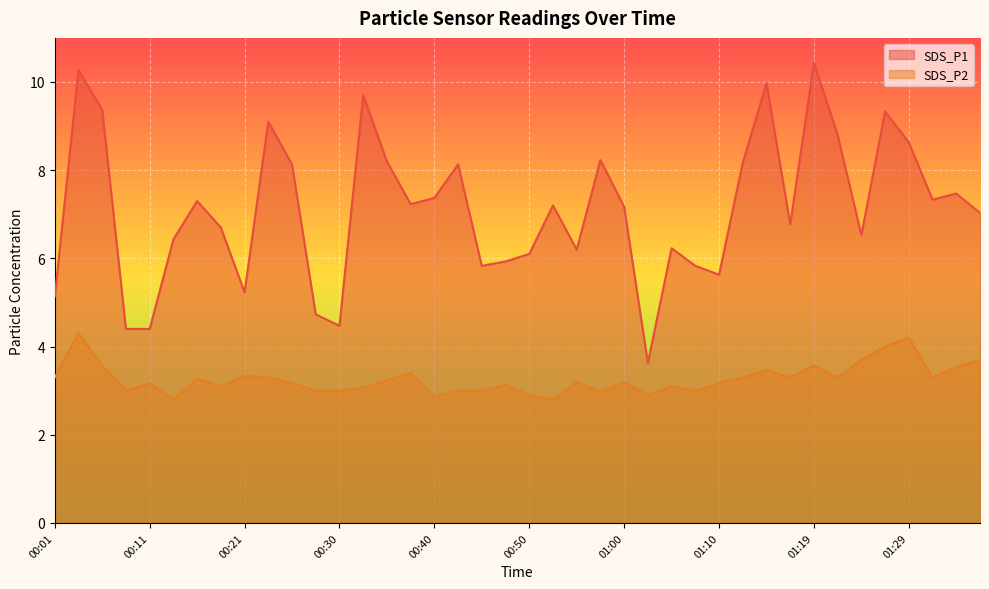

Where is the first local maximum for SDS_P2?

00:03